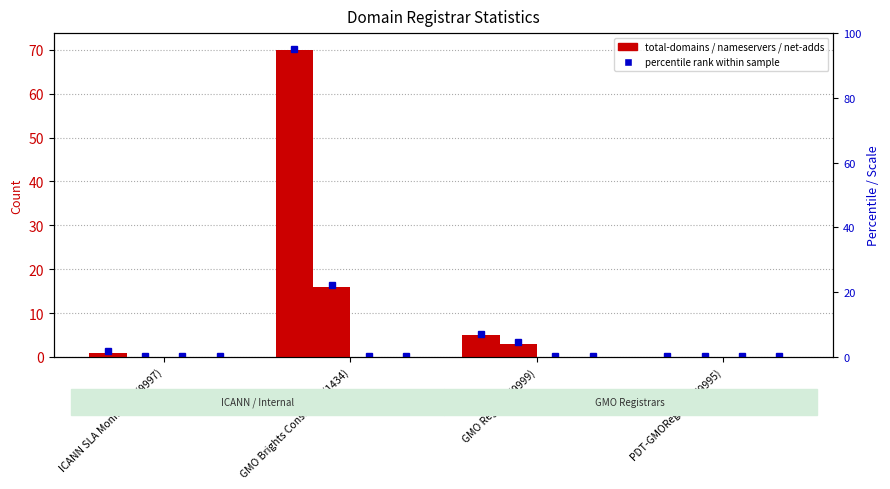

What is the difference between the maximum and second lowest values in the total-nameservers series?

16